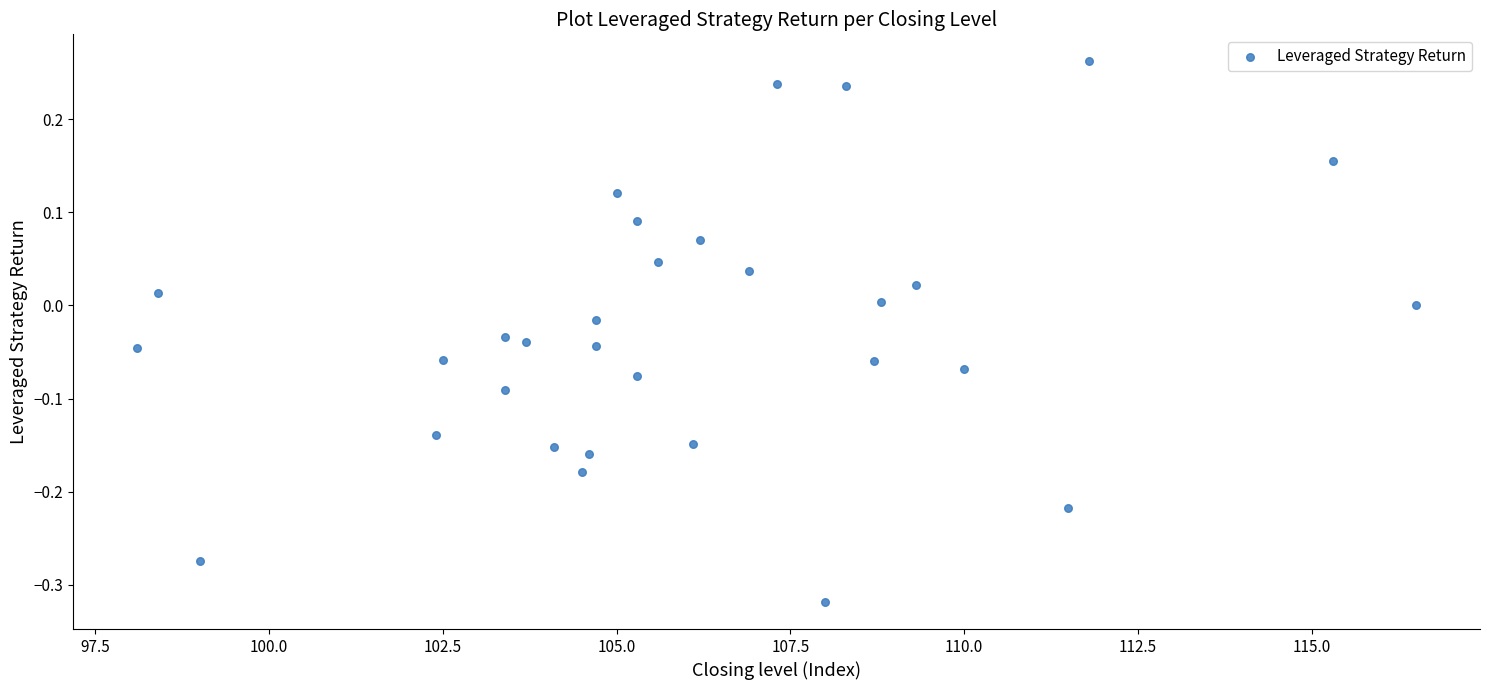

What is the range of X values (max minus min)?

18.4